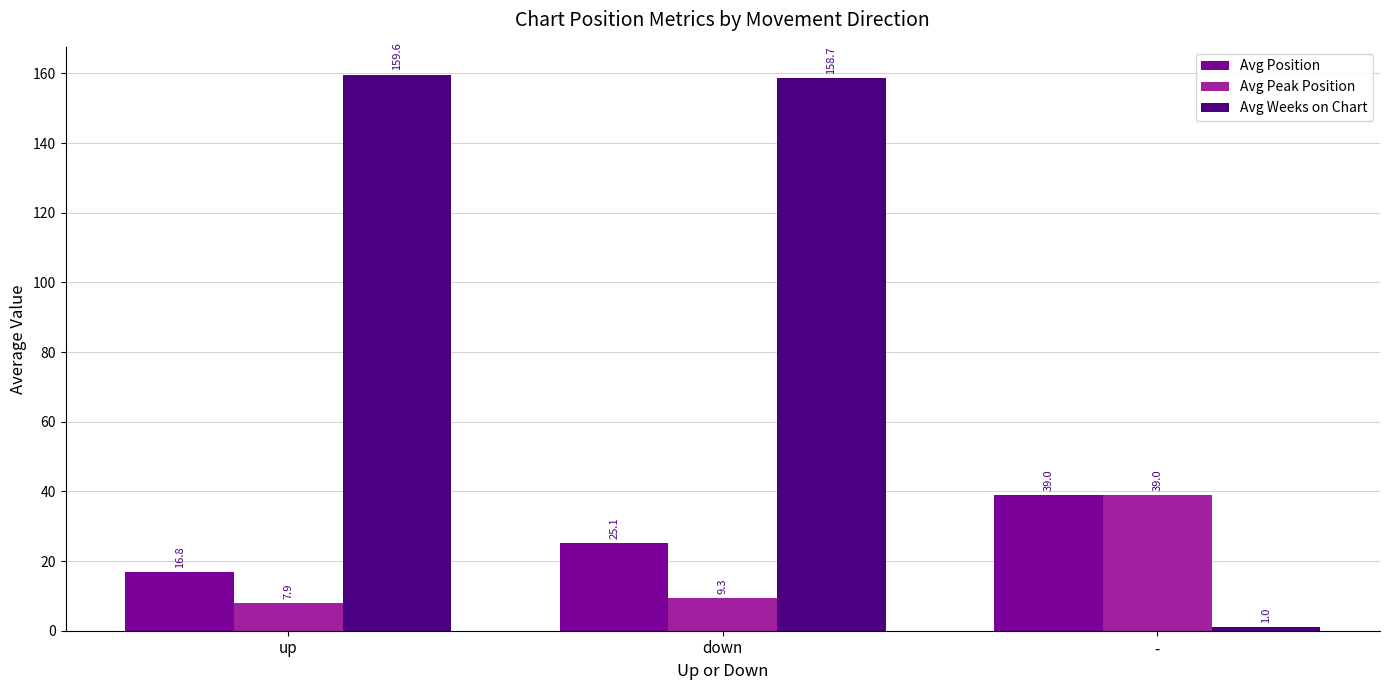

How many bars are there in each group?

3